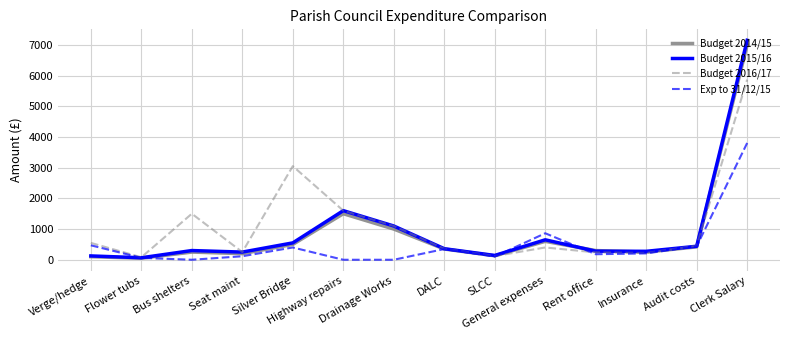

What is the spread (max minus min) of values at Audit costs?

40.0